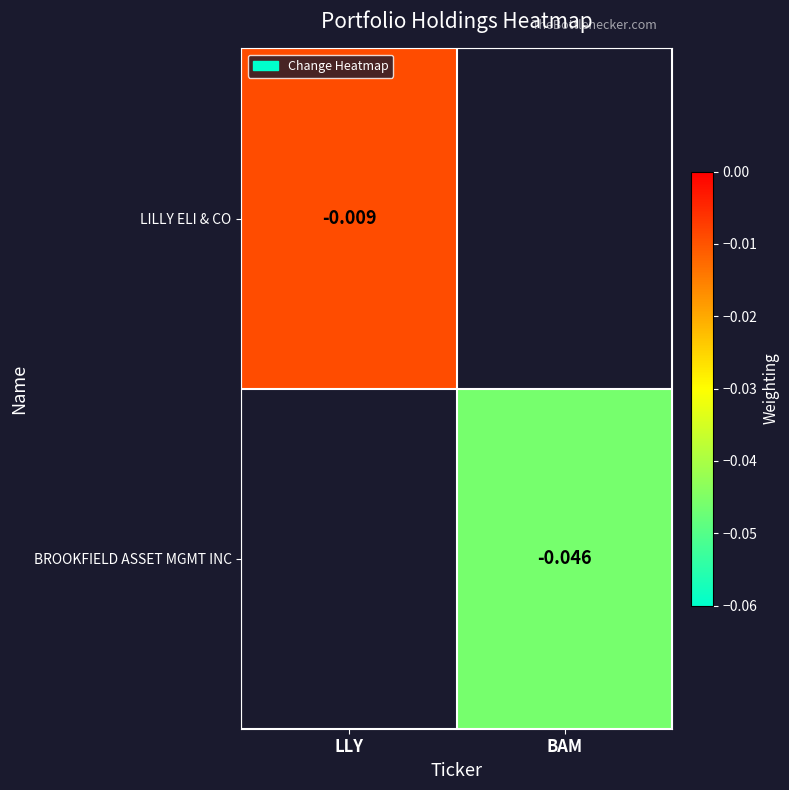

The LILLY ELI & CO series shows -0.0 at LLY. True or false?

True